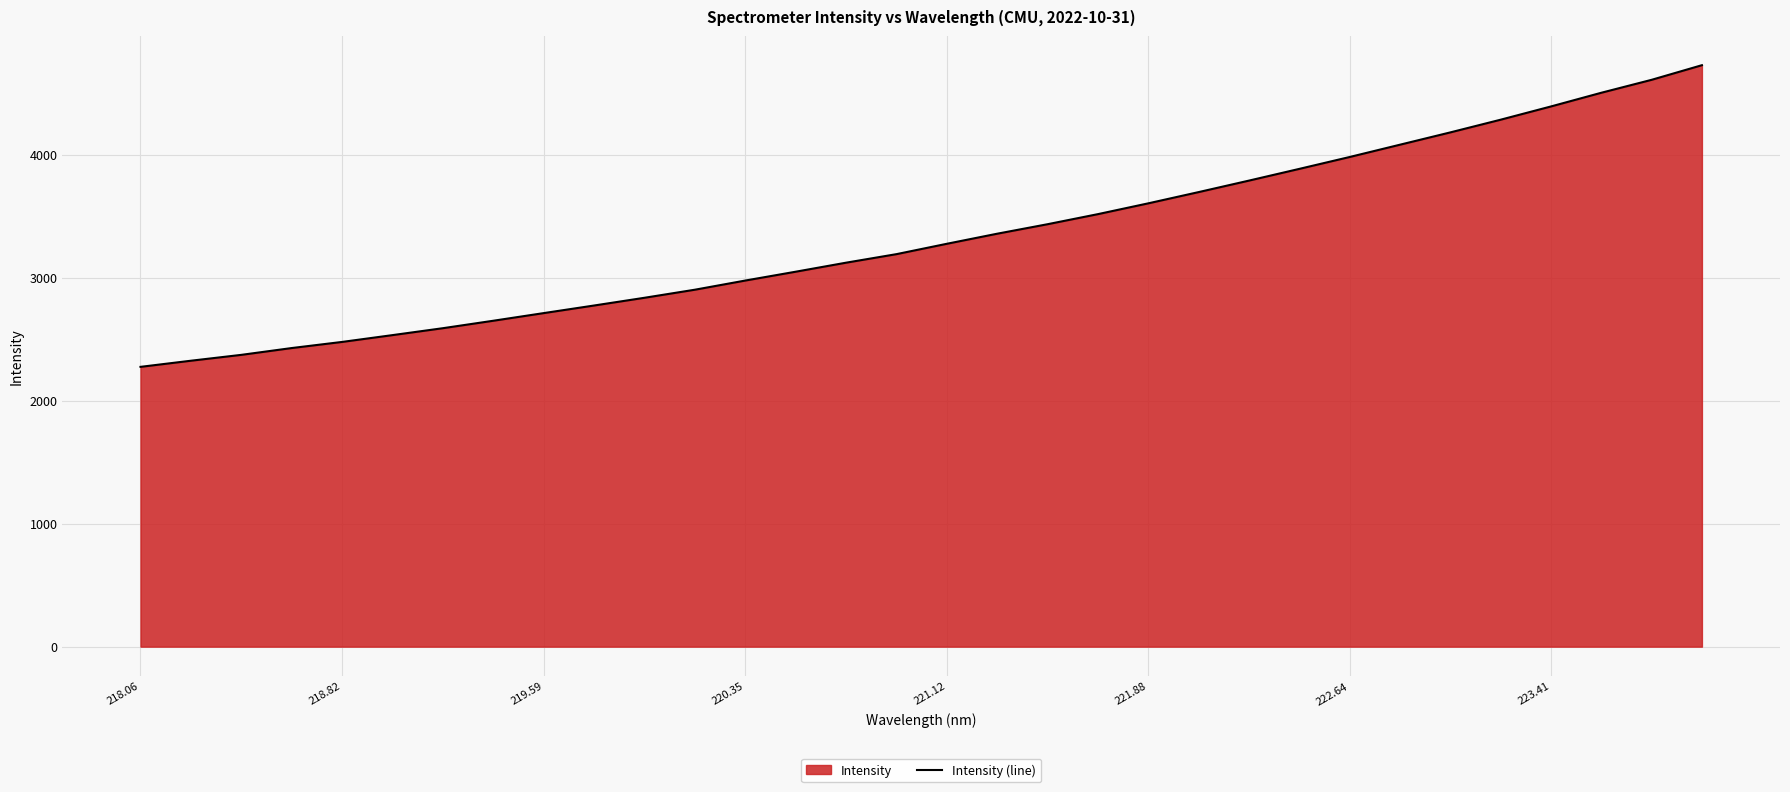

What is the difference between the maximum and minimum values?

2452.0